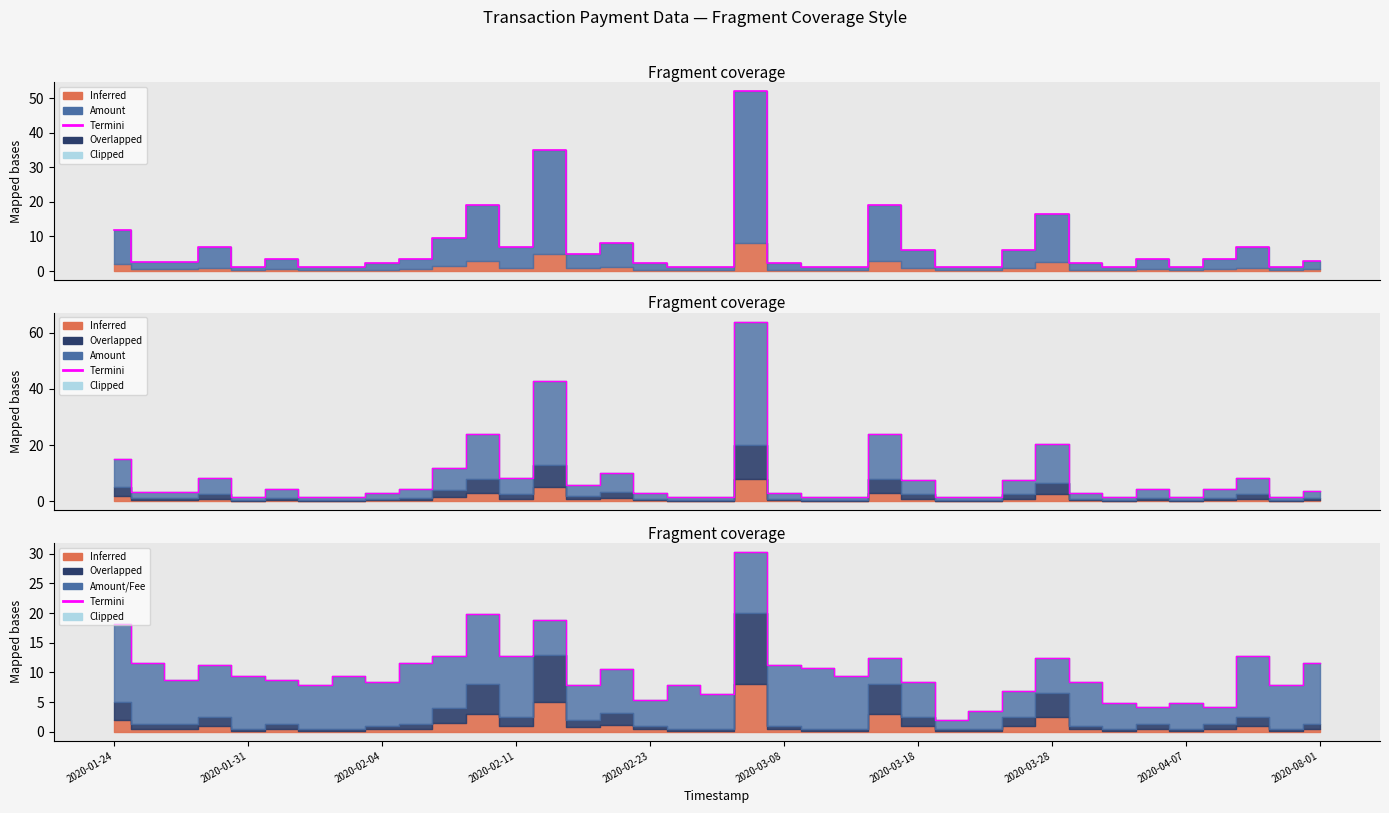

What is the value of the 19th point from the left?

6.4